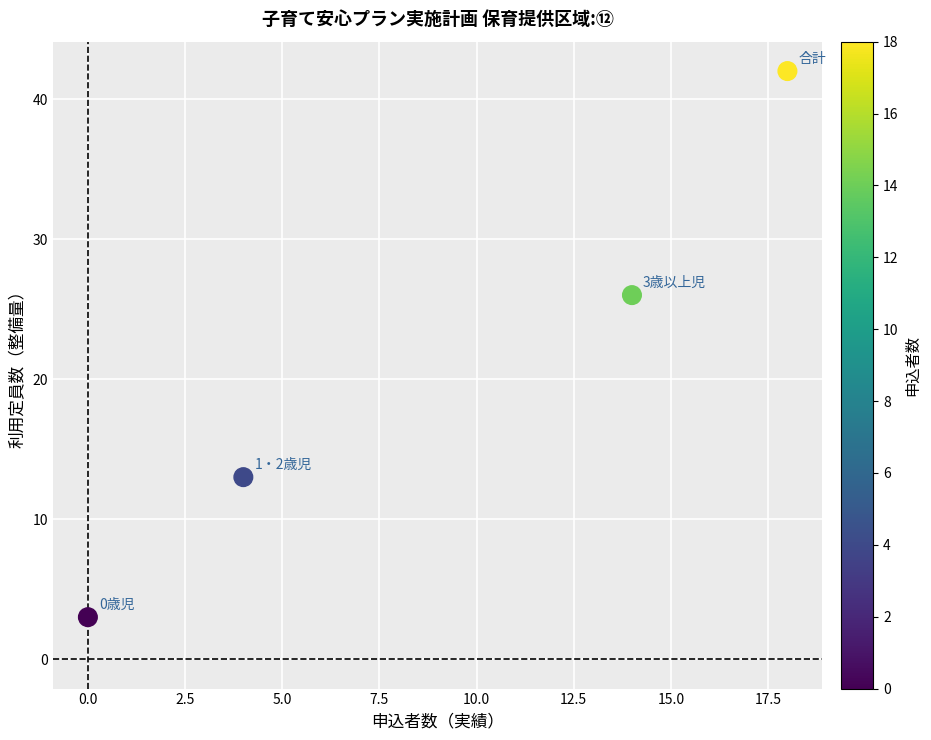

What Y value in the scatter plot is closest to 22?

26